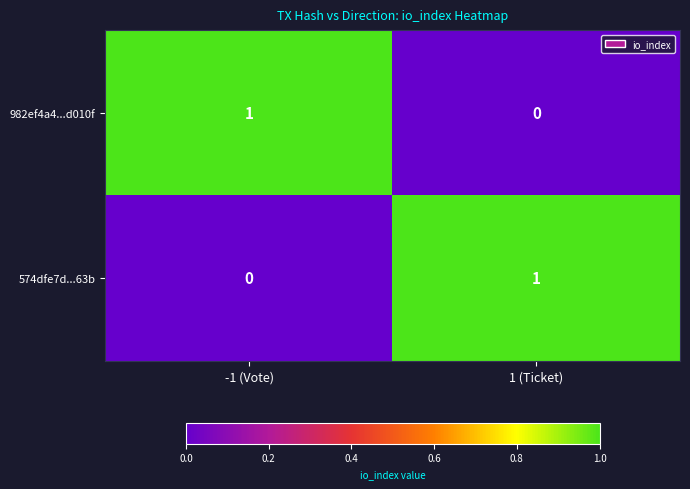

What is the spread (max minus min) of values at -1 (Vote)?

1